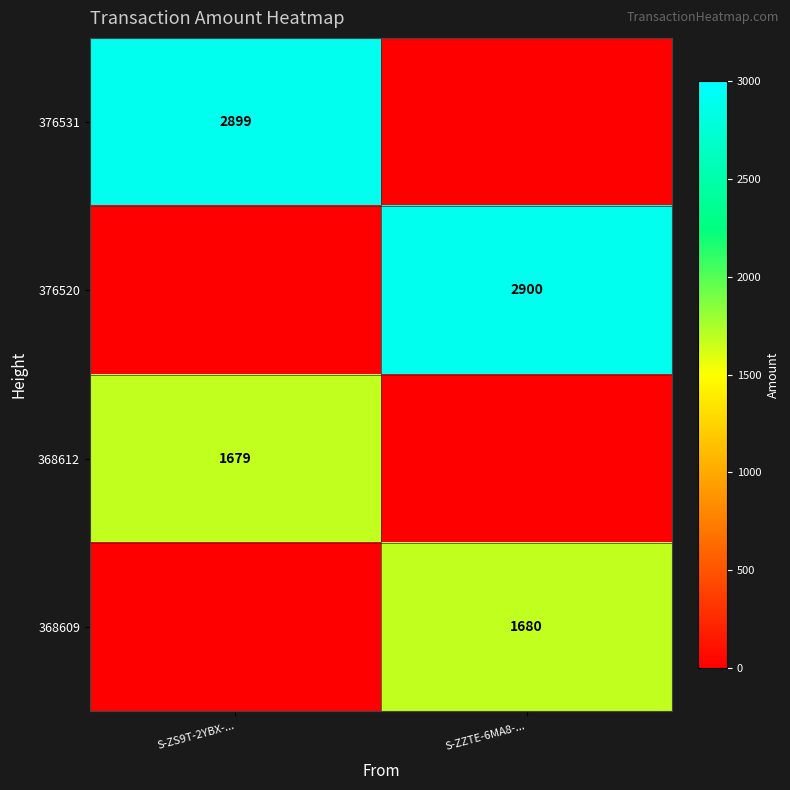

What is the total value across all series at S-ZS9T-2YBX-...?

4578